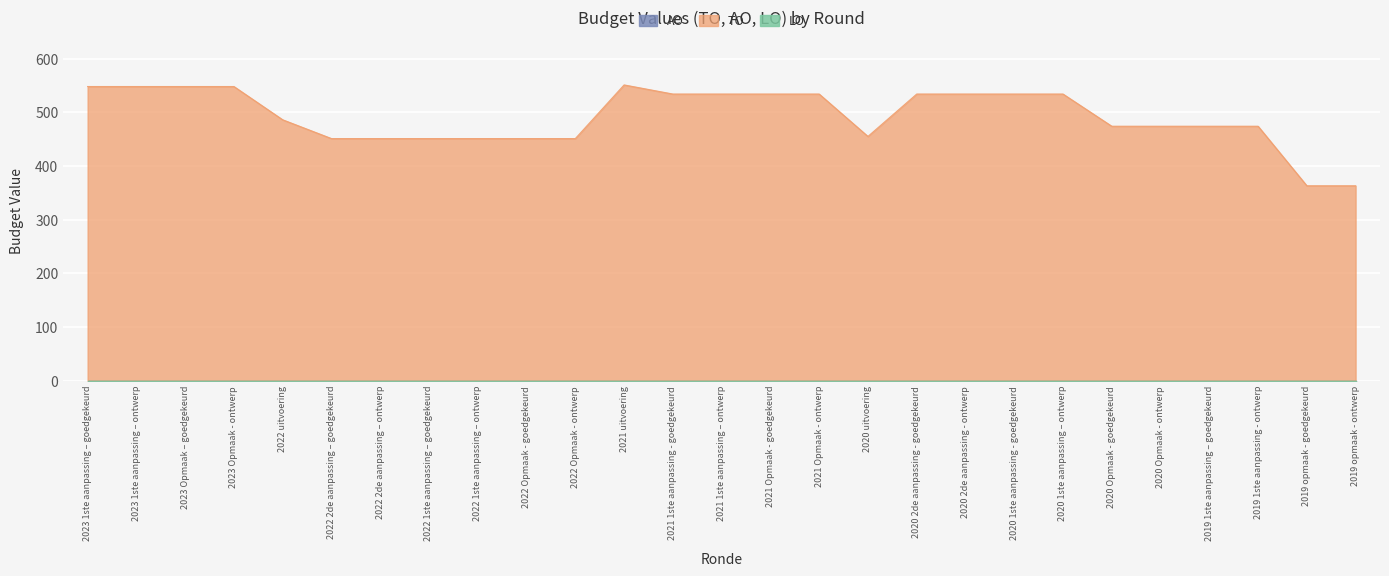

List the labels in order of LO value, smallest first.

2023 1ste aanpassing – goedgekeurd, 2023 1ste aanpassing – ontwerp, 2023 Opmaak – goedgekeurd, 2023 Opmaak - ontwerp, 2022 uitvoering, 2022 2de aanpassing – goedgekeurd, 2022 2de aanpassing – ontwerp, 2022 1ste aanpassing – goedgekeurd, 2022 1ste aanpassing – ontwerp, 2022 Opmaak - goedgekeurd, 2022 Opmaak - ontwerp, 2021 uitvoering, 2021 1ste aanpassing - goedgekeurd, 2021 1ste aanpassing – ontwerp, 2021 Opmaak - goedgekeurd, 2021 Opmaak - ontwerp, 2020 uitvoering, 2020 2de aanpassing - goedgekeurd, 2020 2de aanpassing - ontwerp, 2020 1ste aanpassing - goedgekeurd, 2020 1ste aanpassing – ontwerp, 2020 Opmaak - goedgekeurd, 2020 Opmaak - ontwerp, 2019 1ste aanpassing – goedgekeurd, 2019 1ste aanpassing - ontwerp, 2019 opmaak - goedgekeurd, 2019 opmaak - ontwerp